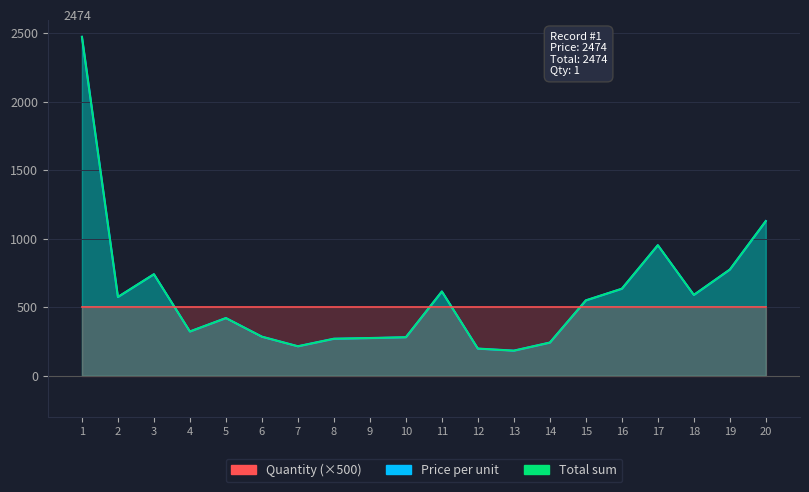

Reading left to right, extract all data points from this chart.

Price per unit: 1=2474	2=575	3=741	4=323	5=421	6=285	7=215	8=270	9=275	10=281	11=615	12=198	13=183	14=242	15=550	16=635	17=953	18=590	19=775	20=1129
Total sum: 1=2474	2=575	3=741	4=323	5=421	6=285	7=215	8=270	9=275	10=281	11=615	12=198	13=183	14=242	15=550	16=635	17=953	18=590	19=775	20=1129